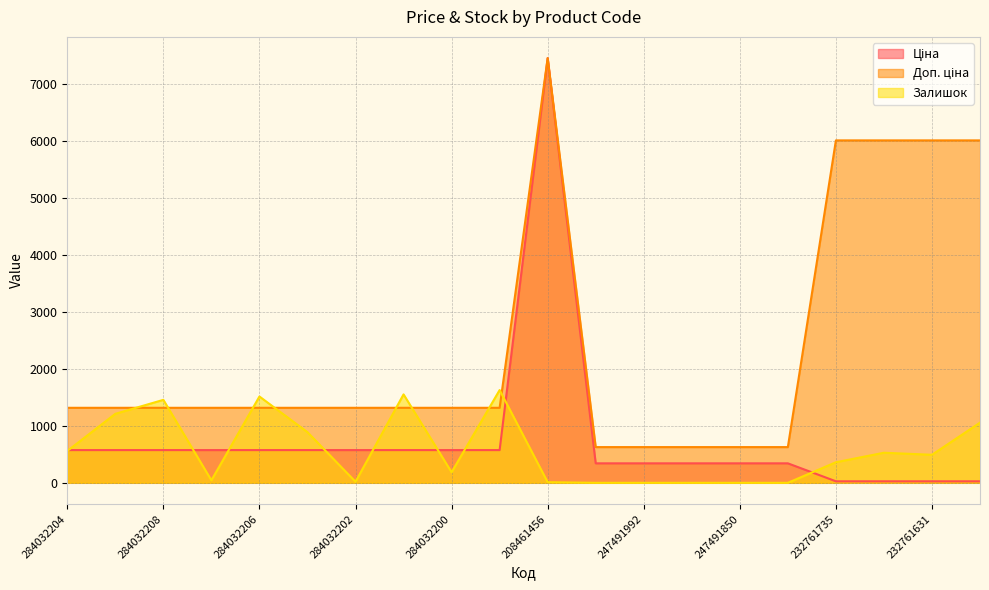

List the labels in order of Ціна value, smallest first.

232761735, 232761680, 232761631, 232761630, 247491993, 247491992, 247491851, 247491850, 247491849, 284032204, 284032203, 284032208, 284032207, 284032206, 284032205, 284032202, 284032201, 284032200, 284032199, 208461456